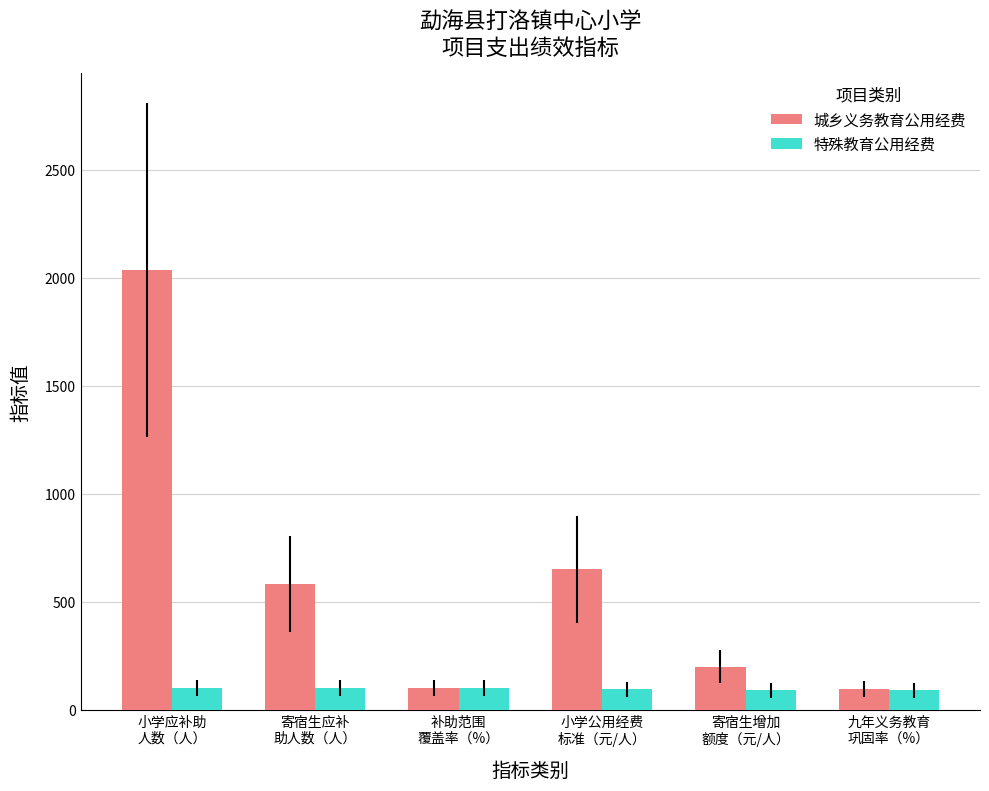

What is the spread (max minus min) of values at 小学应补助
人数（人）?

1934